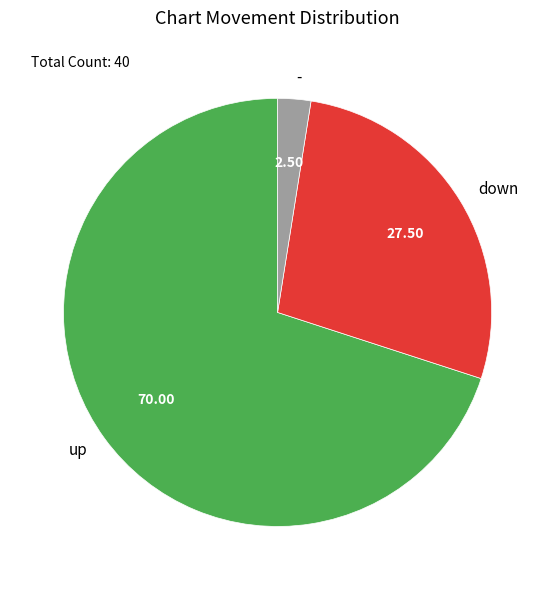

Rank the categories by value from lowest to highest.

-, down, up